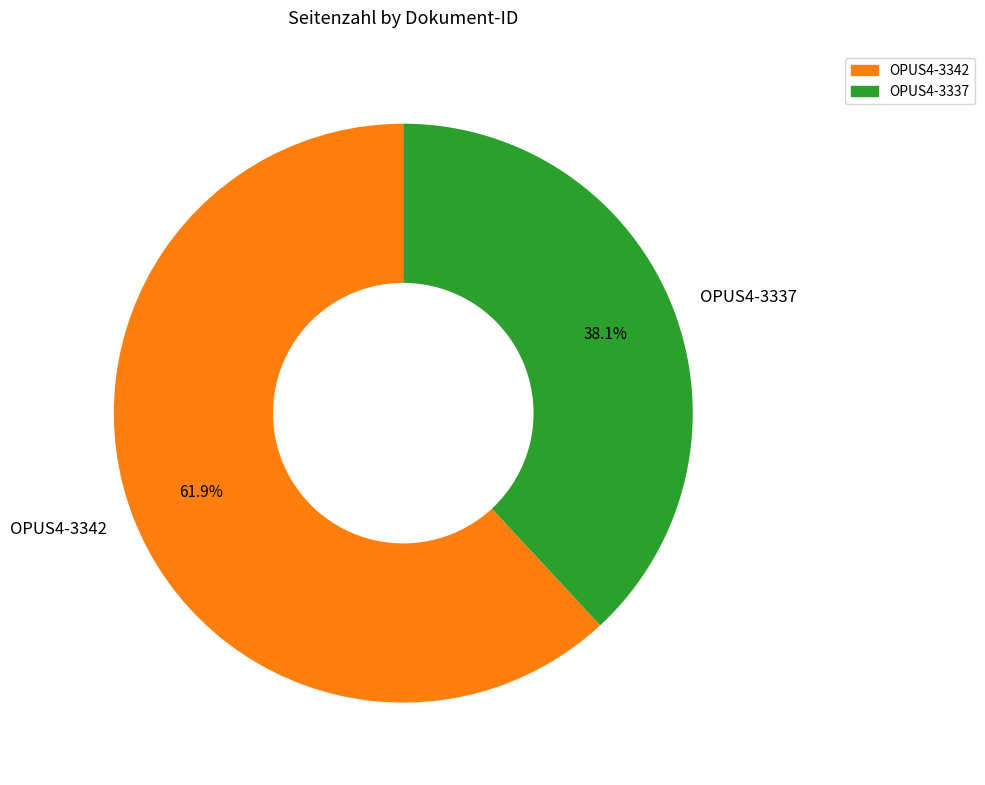

To the nearest percent, what percentage of the pie is OPUS4-3337?

38%